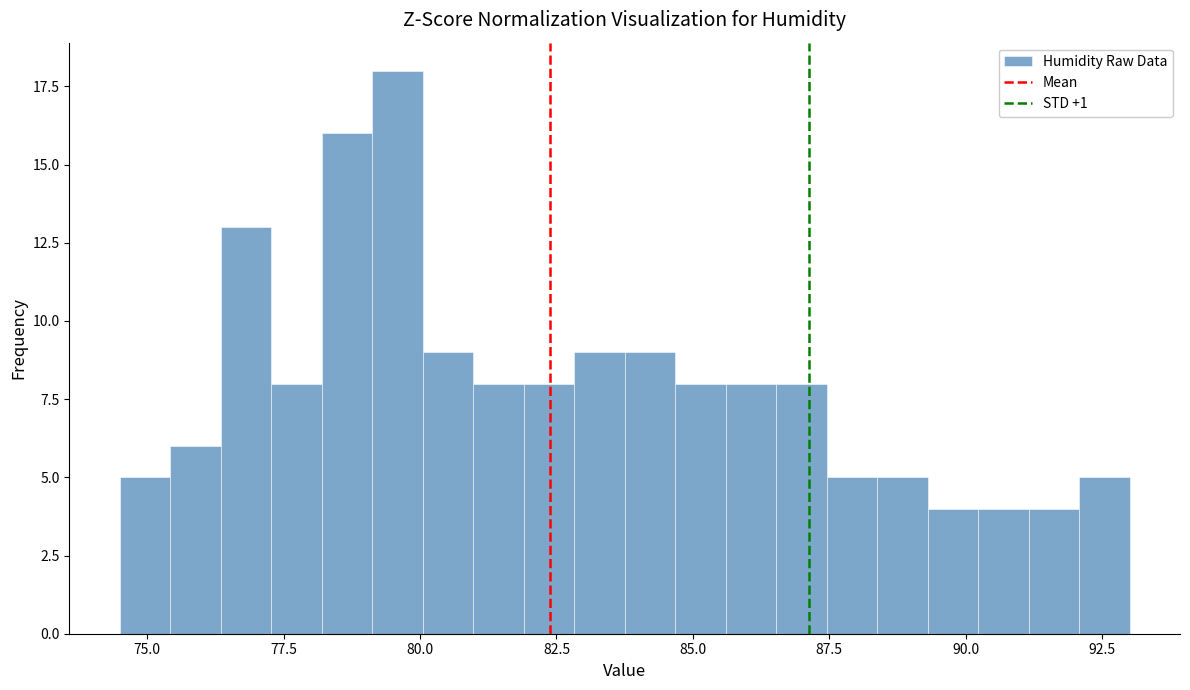

Around what value on the x-axis is the tallest bar? Give the approximate position of its centre, as read against the axis.

79.5